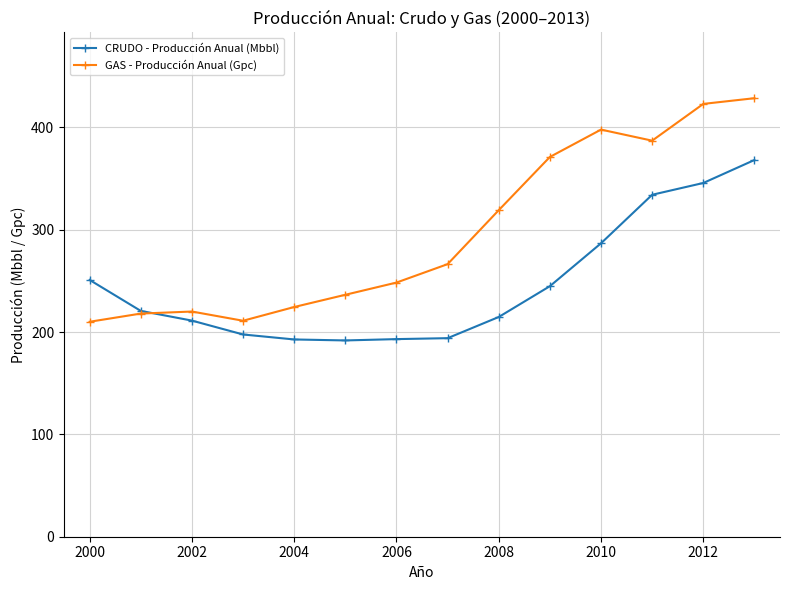

True or false: GAS - Producción Anual (Gpc) has more than 1 interior local peaks.

True